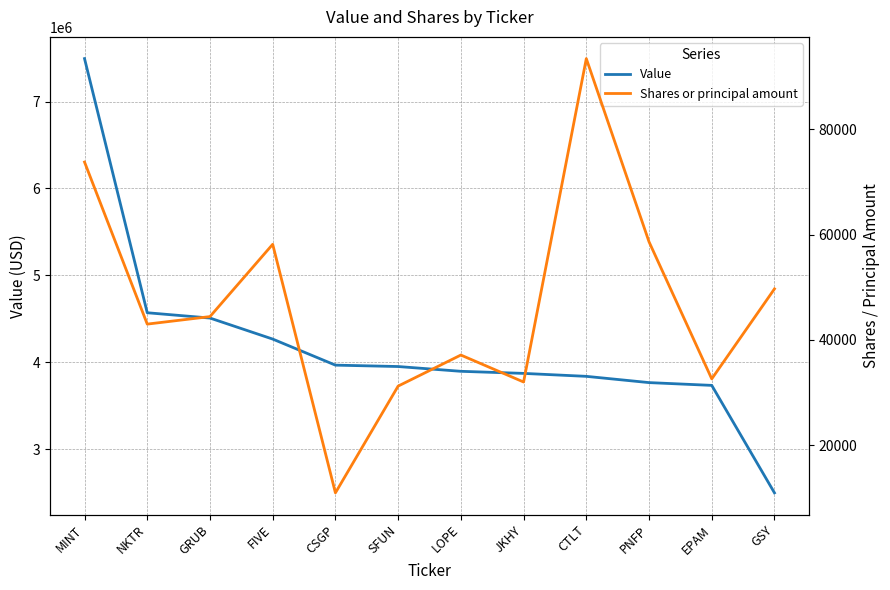

What is the difference between the second highest and second lowest values in the Shares or principal amount series?

42576